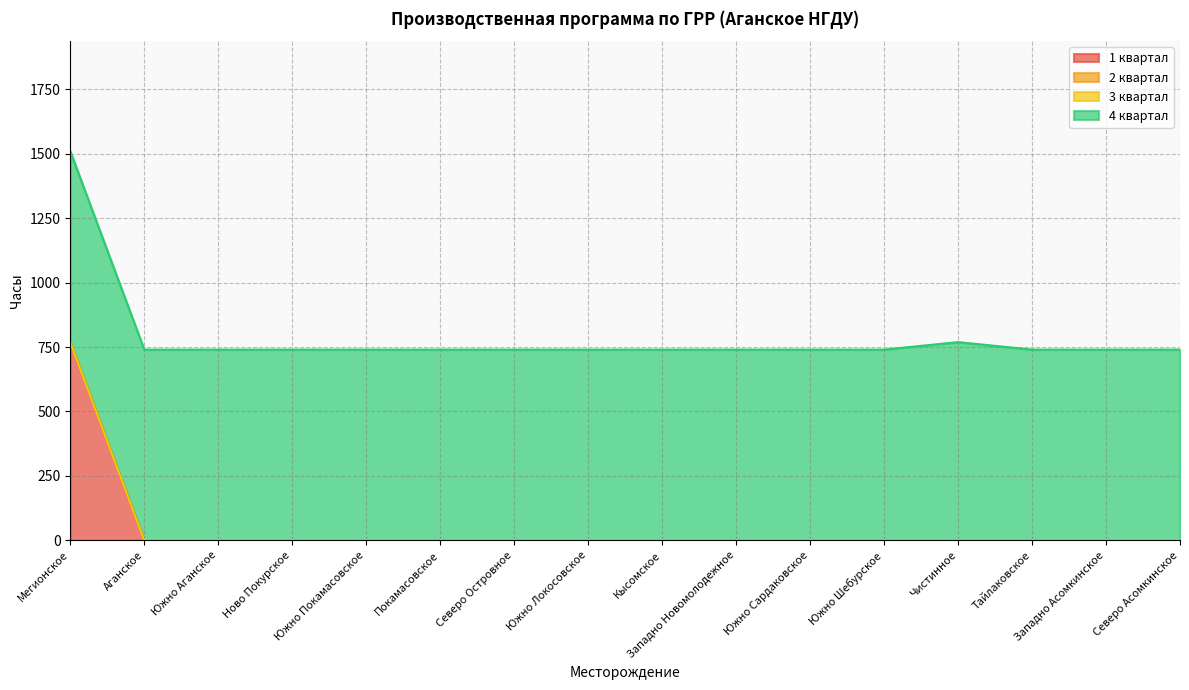

Which category has the highest value across all series?

Мегионское